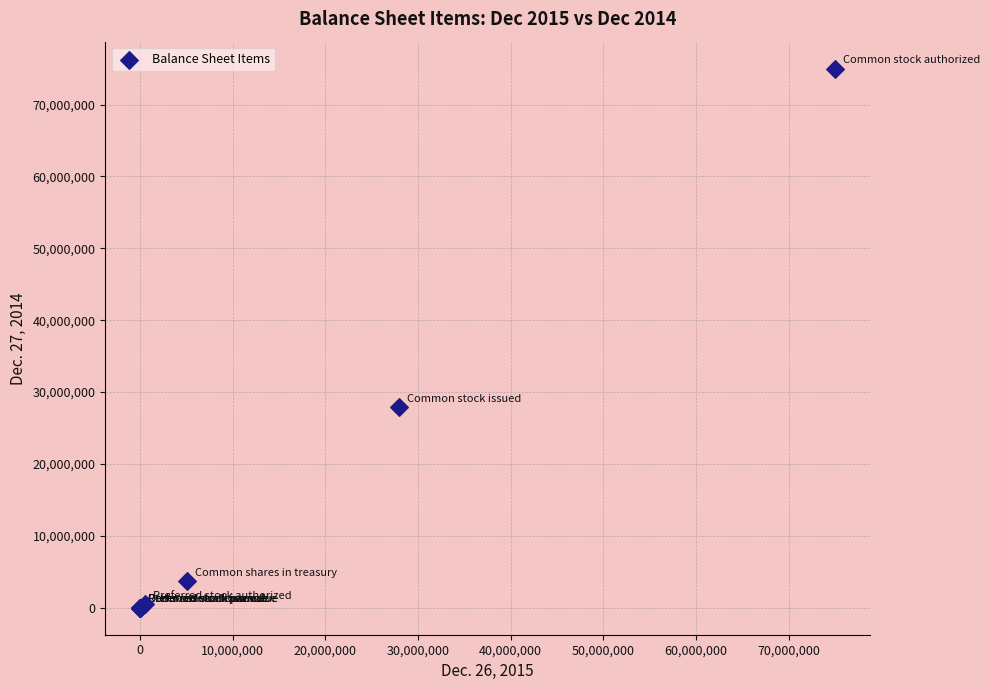

What Y value in the scatter plot is closest to 37500000?

27900000